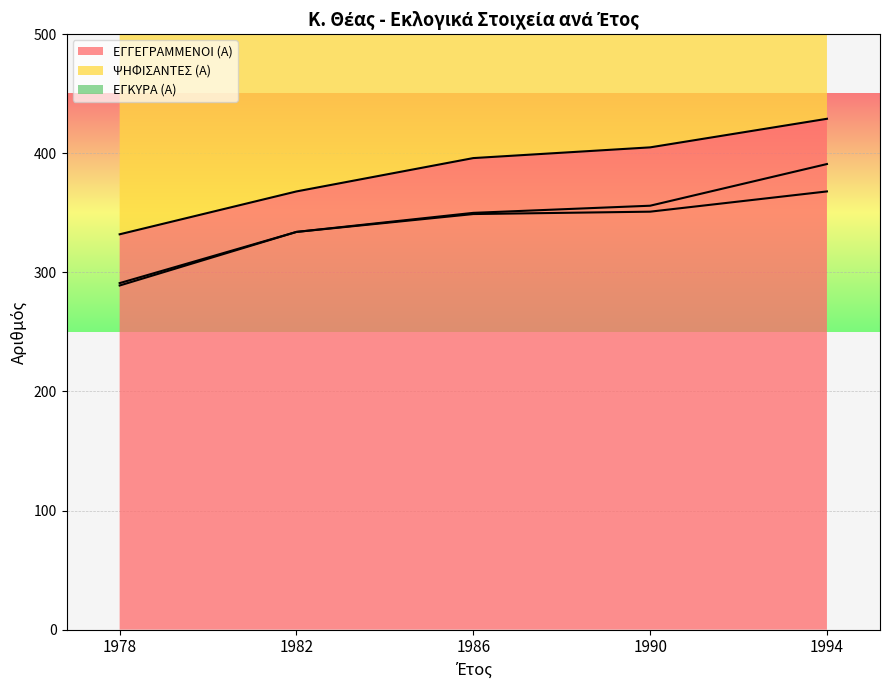

True or false: ΕΓΓΕΓΡΑΜΜΕΝΟΙ (Α) has a value of 566 at 1978.

False